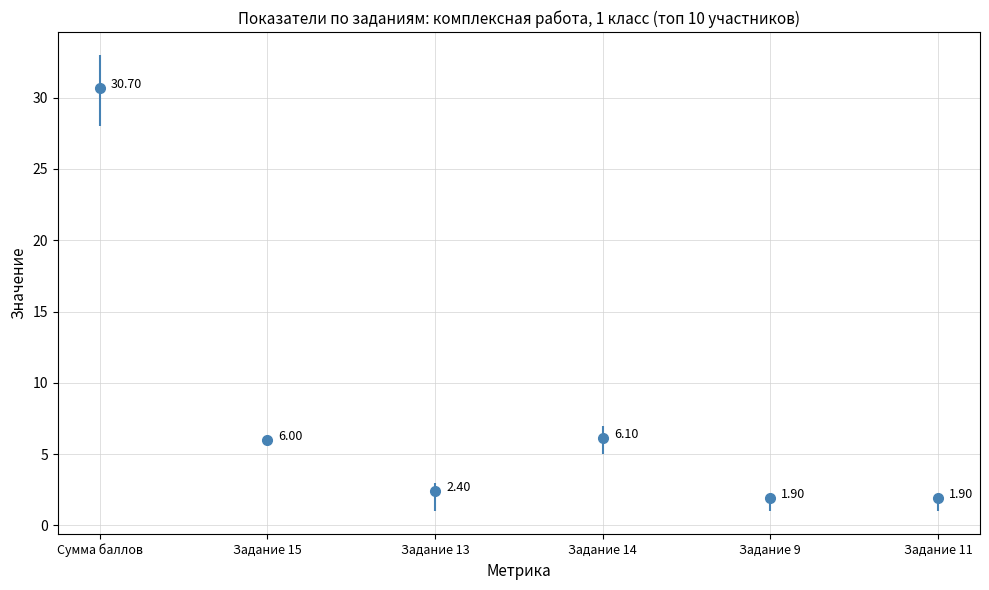

How many lines are shown in the chart?

6